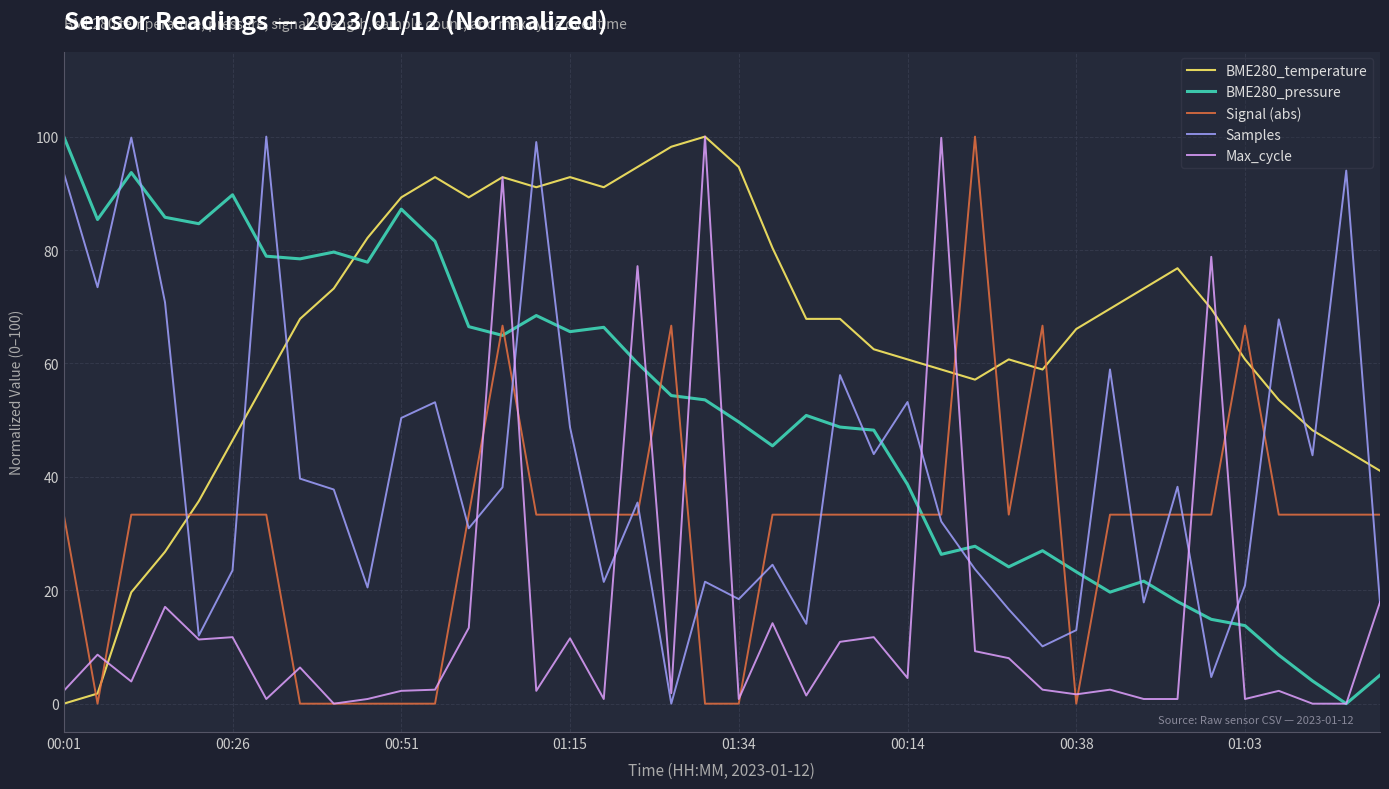

What is the sum of all Samples values?

1641.5